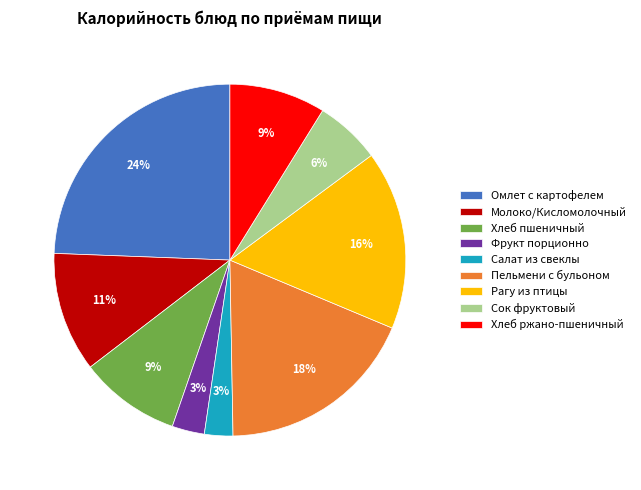

Does any single category account for the majority?

No